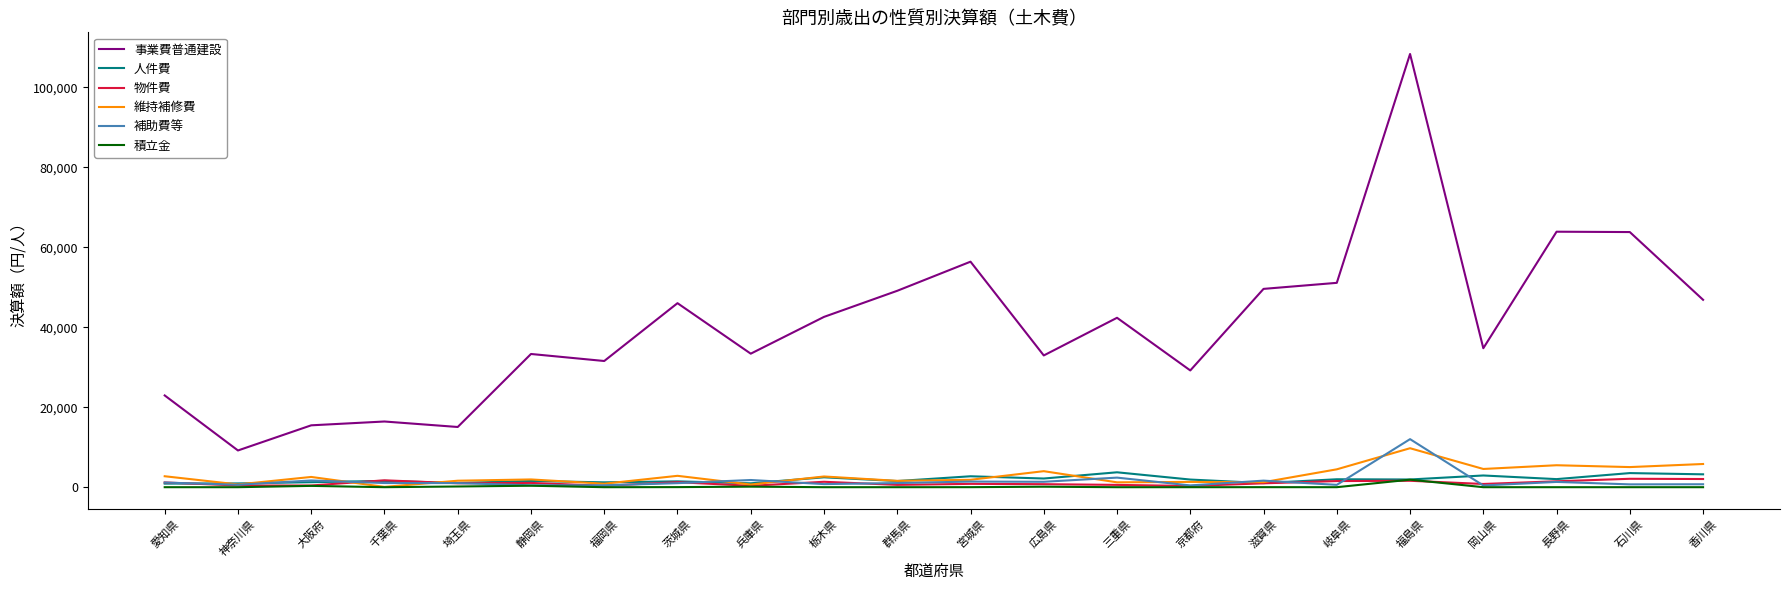

True or false: 物件費 and 事業費普通建設 cross at least once.

False